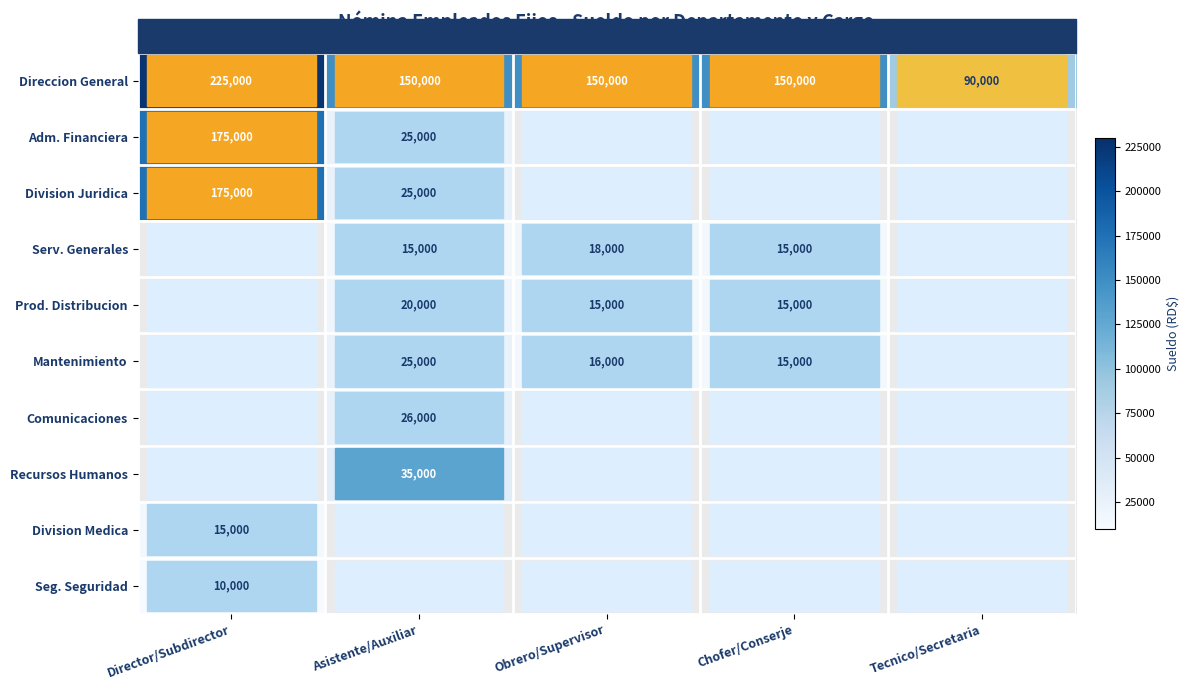

Count the number of categories in the chart.

5